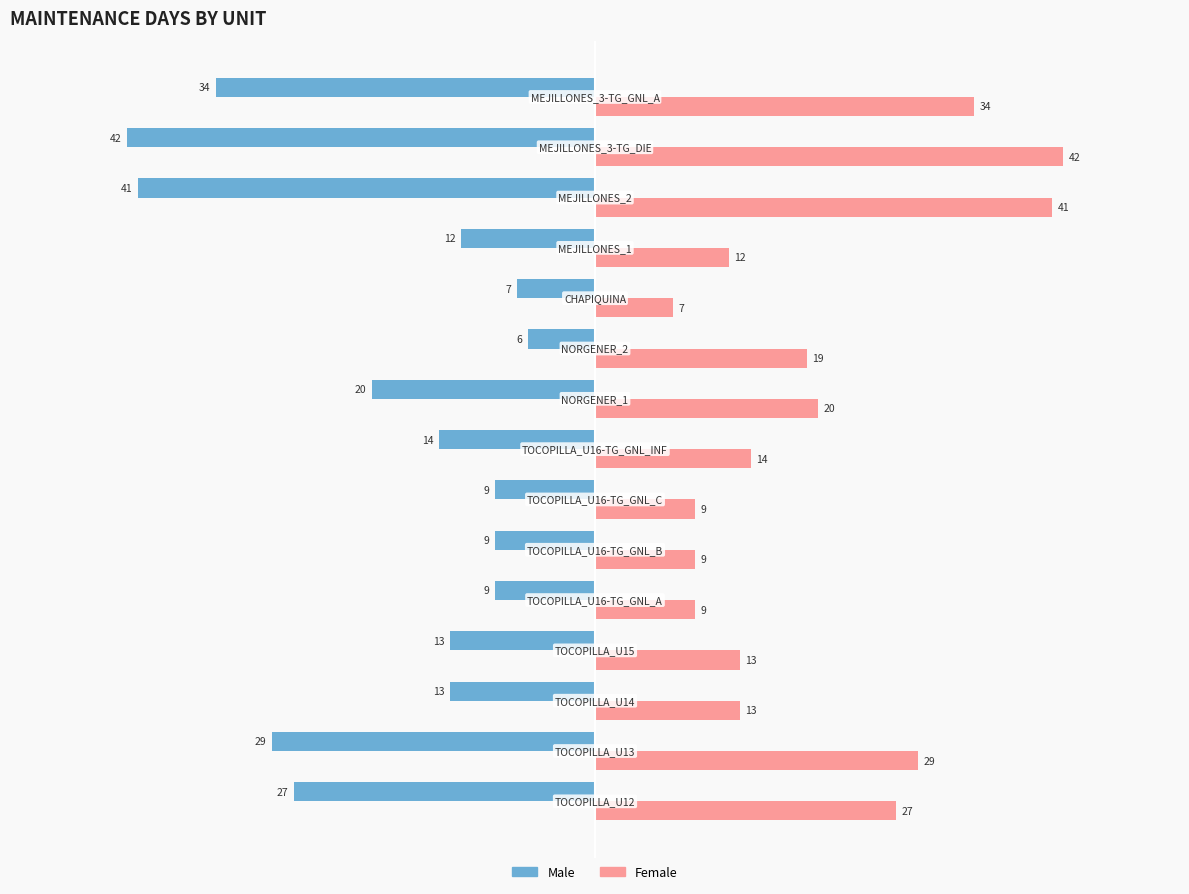

Rank the series by their maximum value, from highest to lowest.

Female, Male